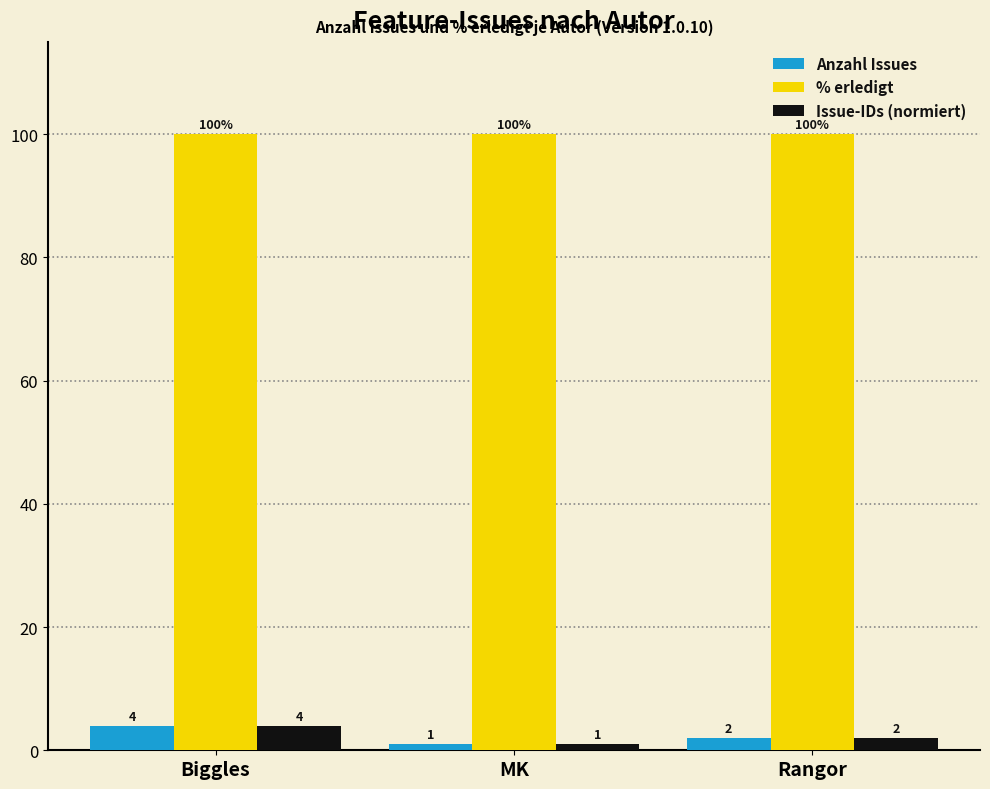

Count the Issue-IDs (normiert) values in the range 1 to 4.

3